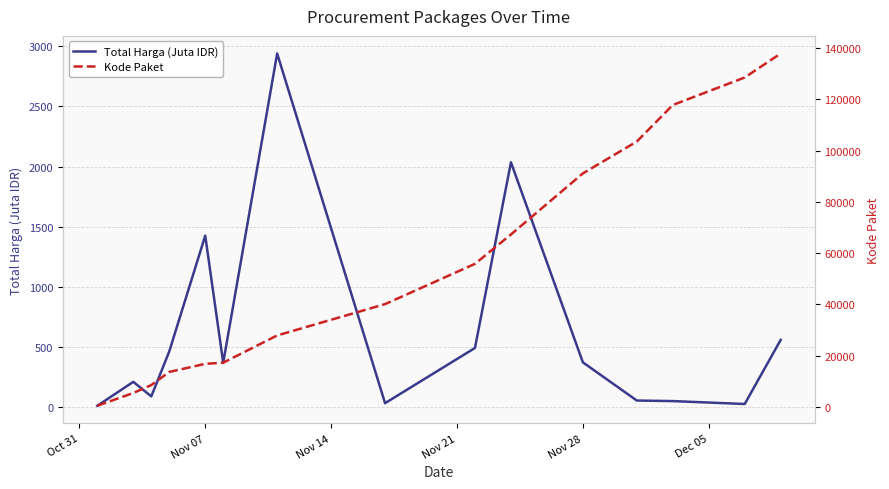

What is the difference between the maximum and minimum values in the Kode Paket series?

137412.0